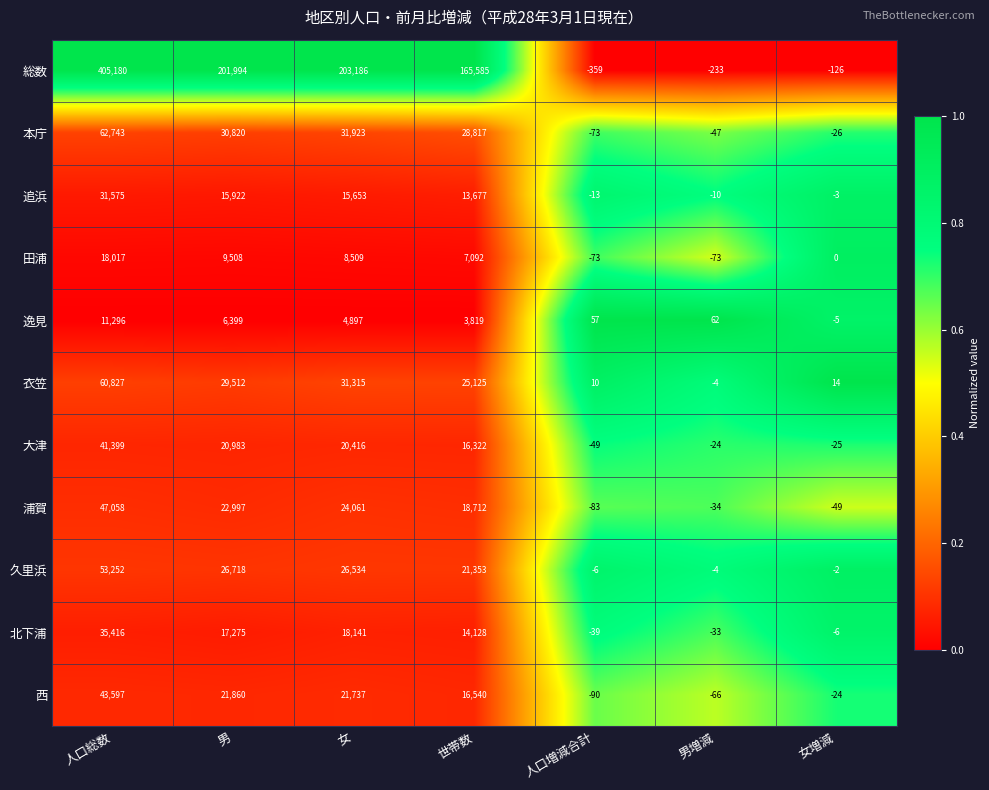

Which series has the largest range (max minus min)?

総数